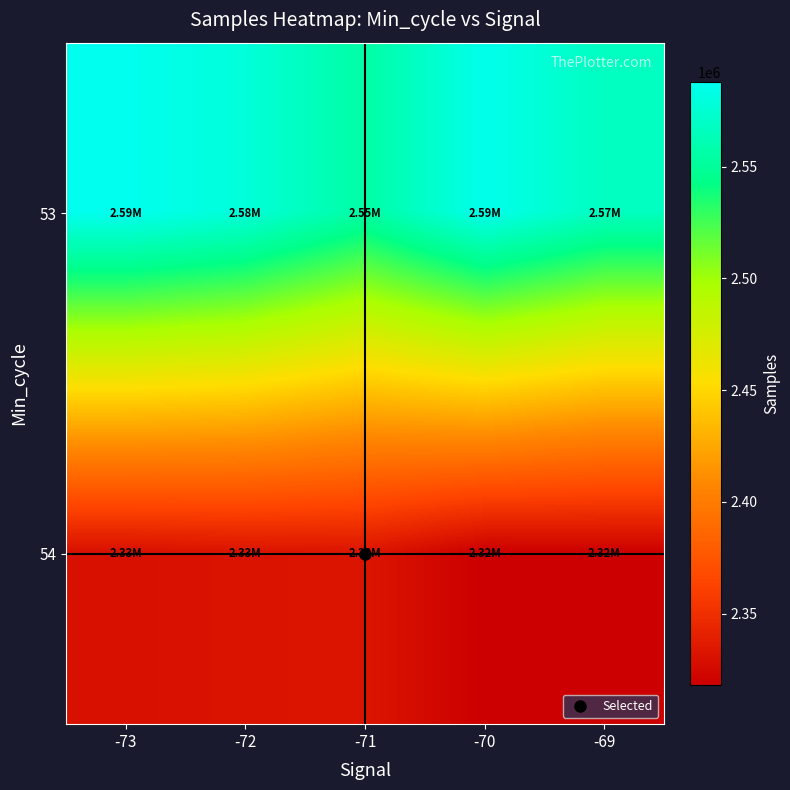

What is the greatest value displayed?

2587731